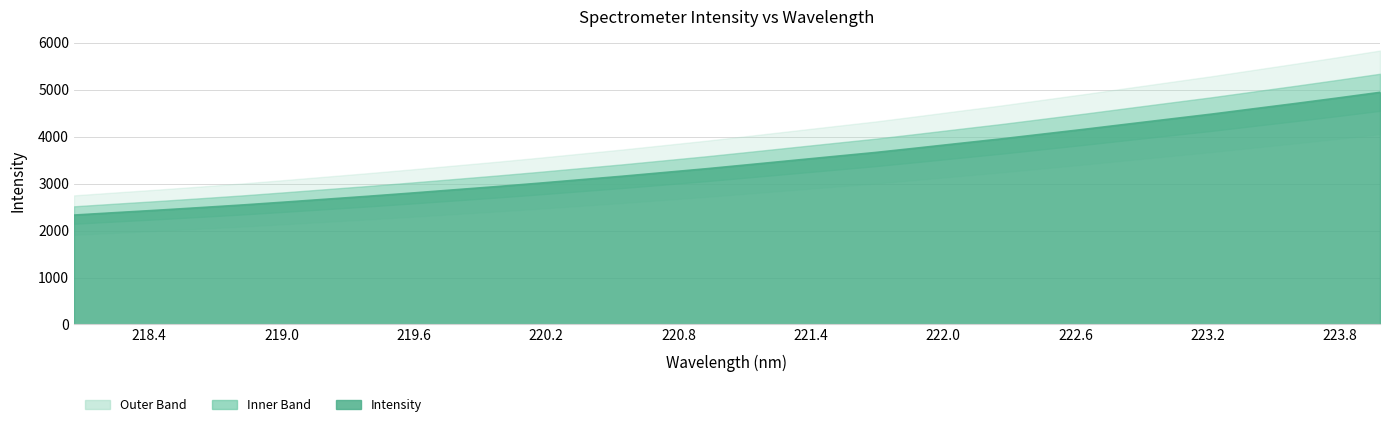

Reading left to right, extract all data points from this chart.

218.0596=2330.9	218.2508=2383.9	218.442=2435.6	218.6332=2490.4	218.8244=2546.4	219.0156=2607.6	219.2067=2670.4	219.3979=2733.3	219.589=2799.5	219.7801=2867.8	219.9712=2936.1	220.1623=3007.9	220.3533=3083.0	220.5444=3157.9	220.7354=3237.9	220.9264=3317.9	221.1174=3403.9	221.3083=3490.6	221.4993=3577.3	221.6902=3663.3	221.8812=3759.2	222.0721=3857.0	222.263=3953.6	222.4538=4057.4	222.6447=4161.2	222.8355=4268.8	223.0264=4375.7	223.2172=4482.0	223.408=4596.0	223.5987=4709.0	223.7895=4825.7	223.9802=4945.7